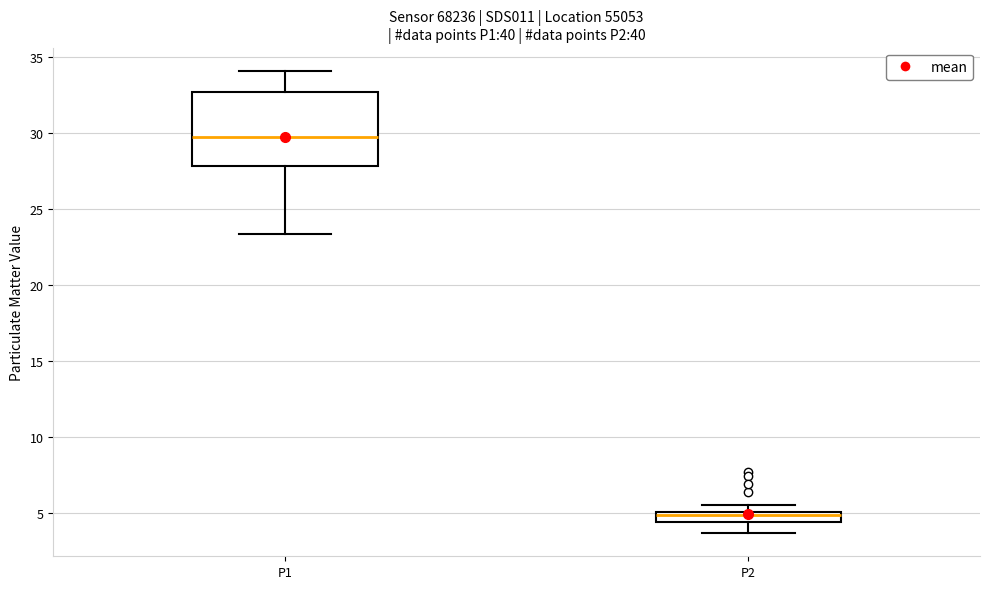

Comparing the boxes themselves (not the whiskers), which one is the tallest?

P1